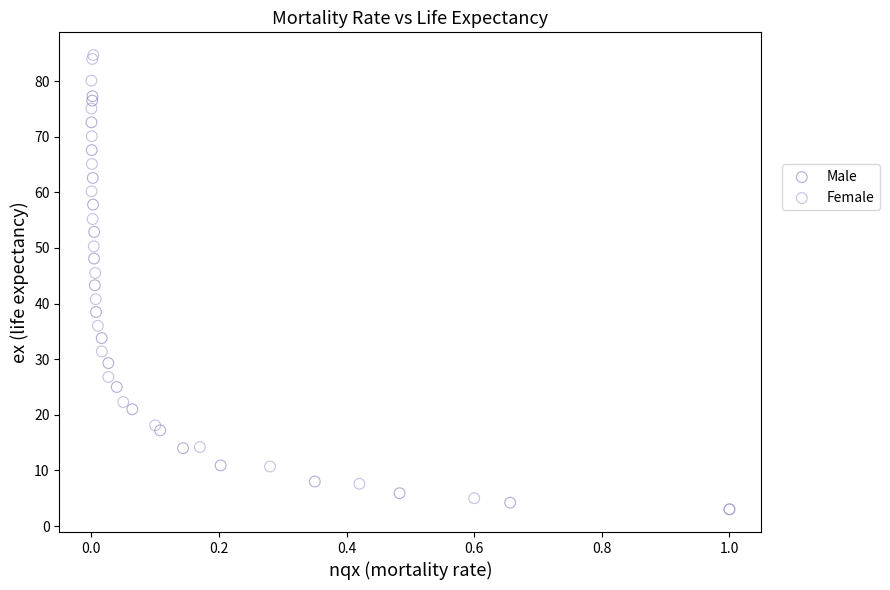

What are all the series names shown in the legend?

Male, Female